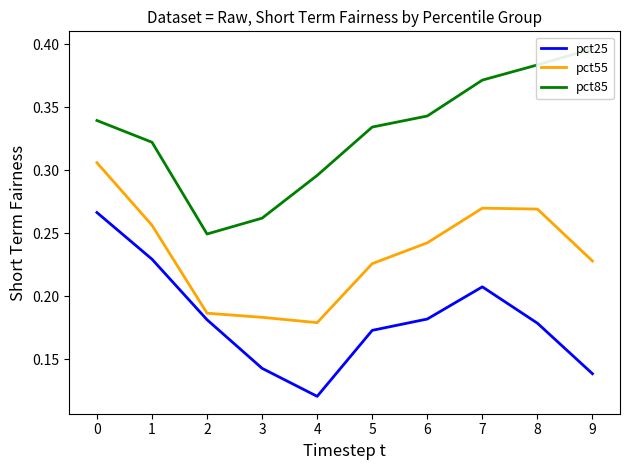

How many interior local valleys does the pct55 series have?

1